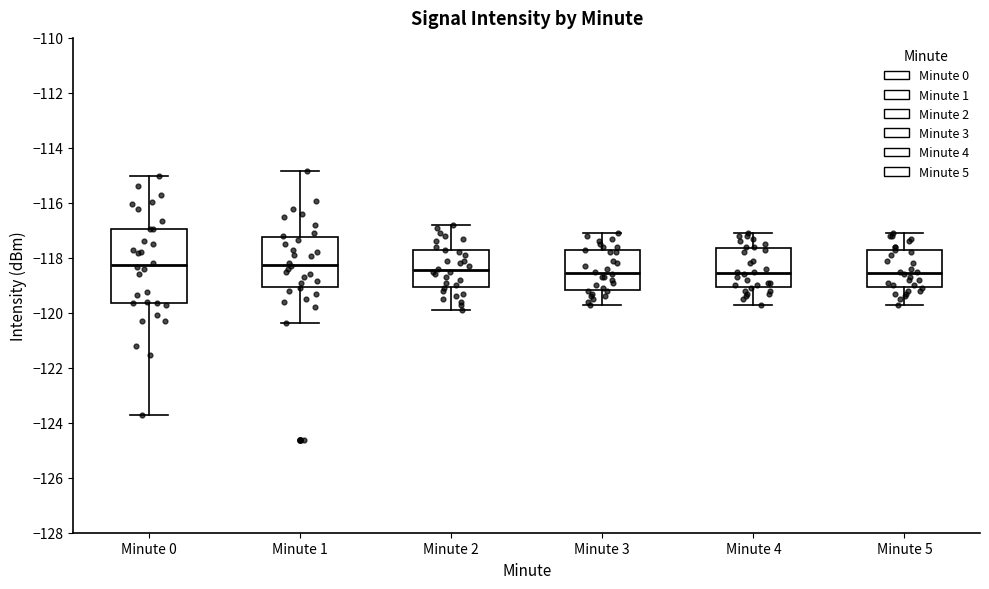

Reading left to right, transcribe this box plot: for each box, give where its median line is, the range the box spans, and where its two whiskers end, as read against the y-axis. The values are not printed on the chart, so give them approximately, as read against the axis.

Minute 0: median -118.2, box -119.6 to -117.0, whiskers -123.8 to -115.0
Minute 1: median -118.2, box -119.0 to -117.2, whiskers -120.4 to -114.8
Minute 2: median -118.4, box -119.0 to -117.8, whiskers -119.8 to -116.8
Minute 3: median -118.6, box -119.2 to -117.8, whiskers -119.6 to -117.0
Minute 4: median -118.6, box -119.0 to -117.6, whiskers -119.6 to -117.0
Minute 5: median -118.6, box -119.0 to -117.8, whiskers -119.6 to -117.0